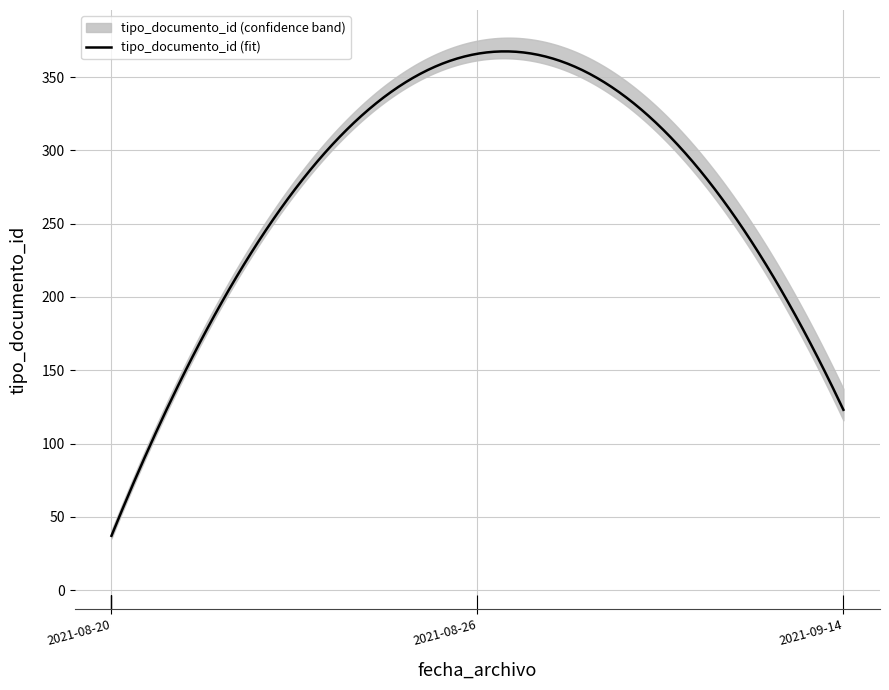

What is the difference between the values at 2021-08-20 15:45:41 and 2021-09-14 13:35:06?

88